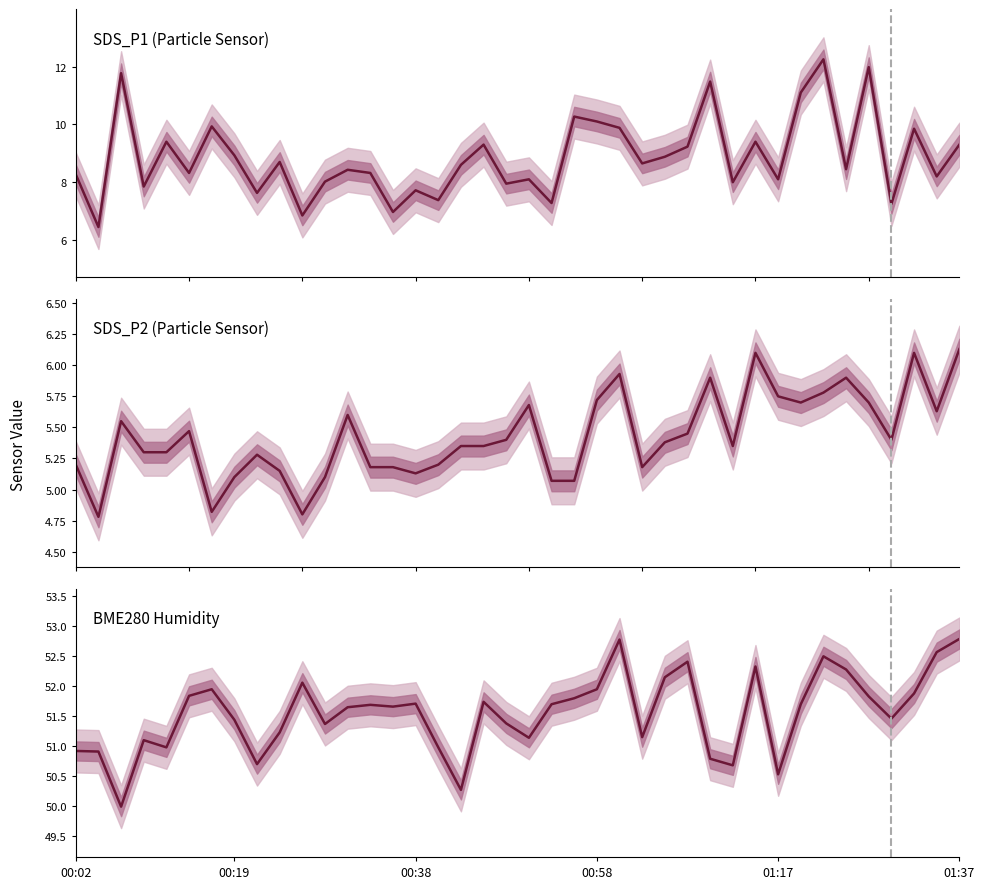

What are all the series names shown in the legend?

SDS_P1, SDS_P2, BME280_humidity